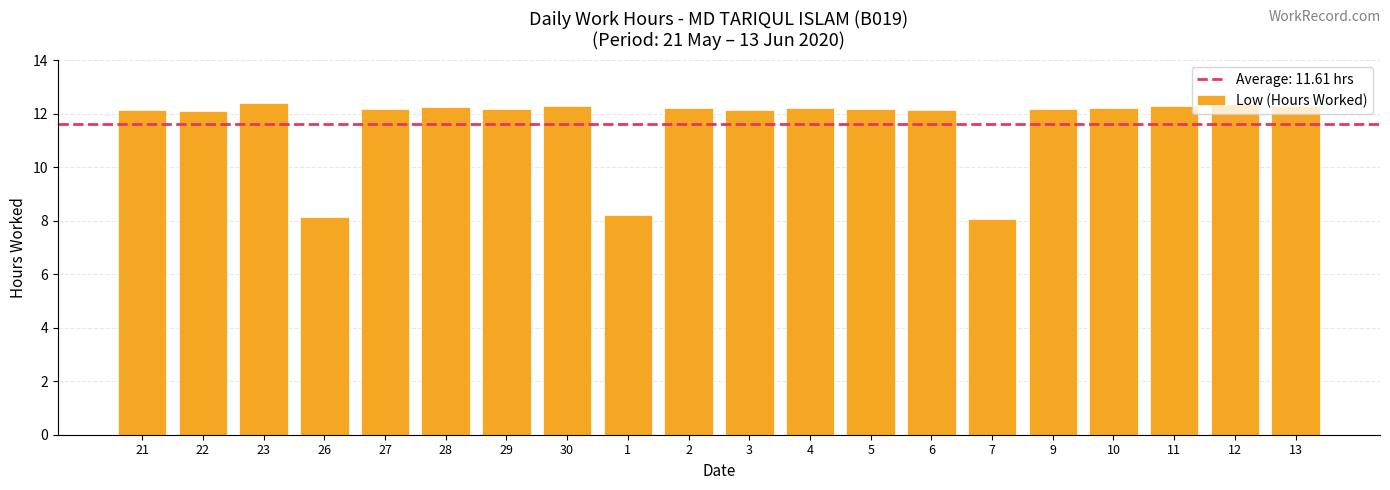

Count the number of data series in this chart.

1